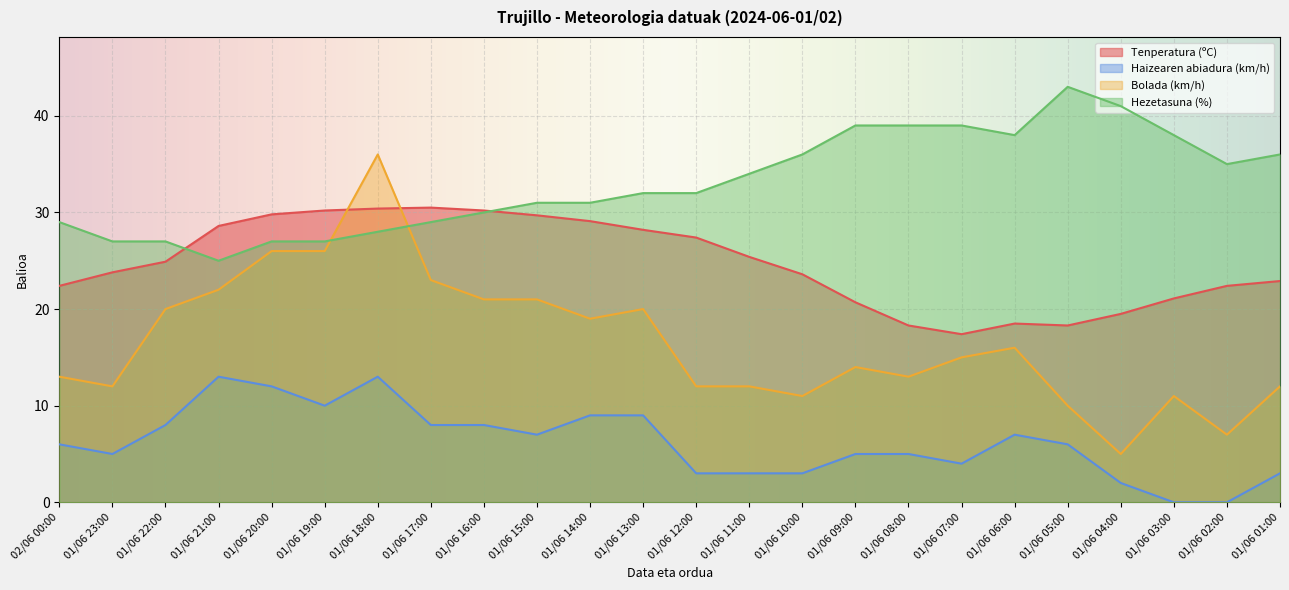

At which category does Bolada (km/h) reach its first local valley?

01/06 23:00